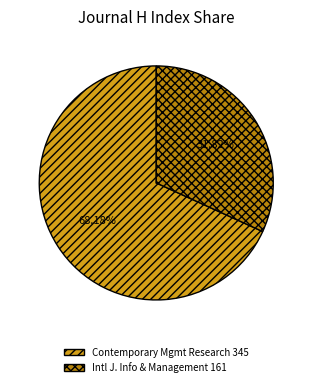

Does any single category account for the majority?

Yes